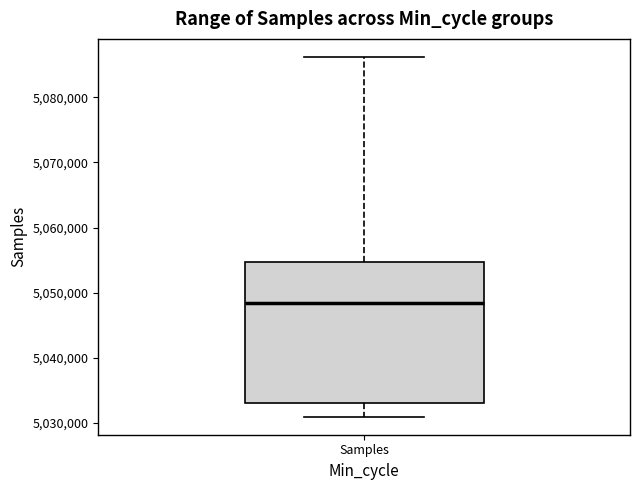

Read this box plot against the y-axis: the position of the median line, the range covered by the box, and the ends of both whiskers. The values are not printed on the chart, so give them approximately, as read against the axis.

median 5048000, box 5033000 to 5055000, whiskers 5031000 to 5086000